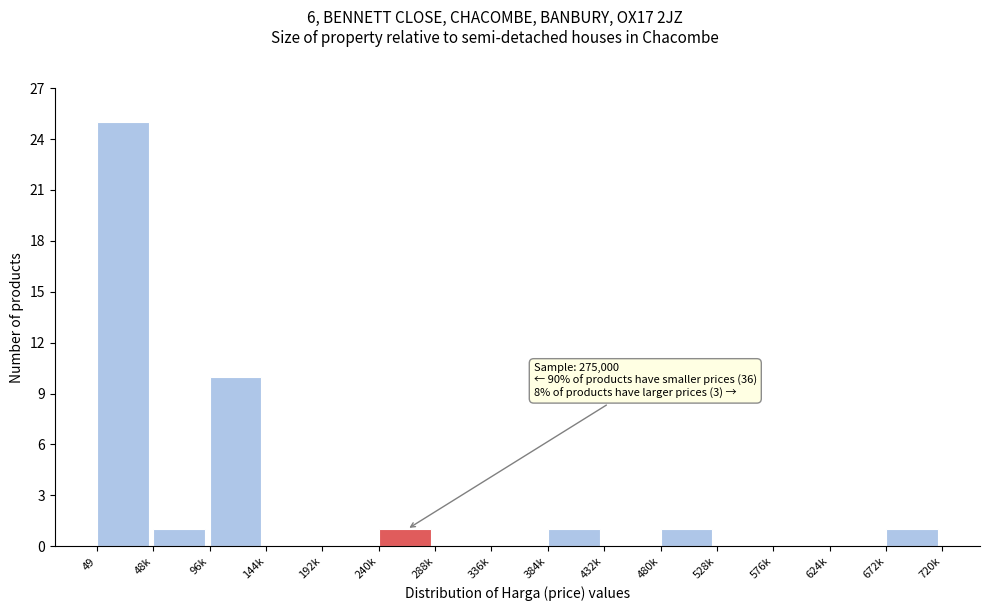

Reading left to right, transcribe all the data shown in this chart.

49=25	48k=1	96k=10	144k=0	192k=0	240k=1	288k=0	336k=0	384k=1	432k=0	480k=1	528k=0	576k=0	624k=0	672k=1